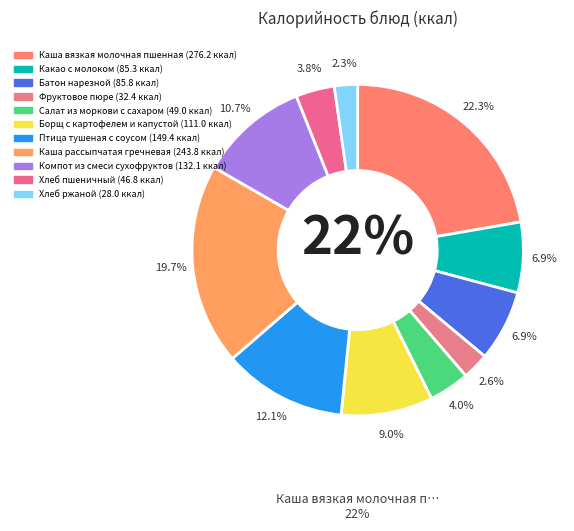

Which has a higher value, Батон нарезной or Каша вязкая молочная пшенная?

Каша вязкая молочная пшенная